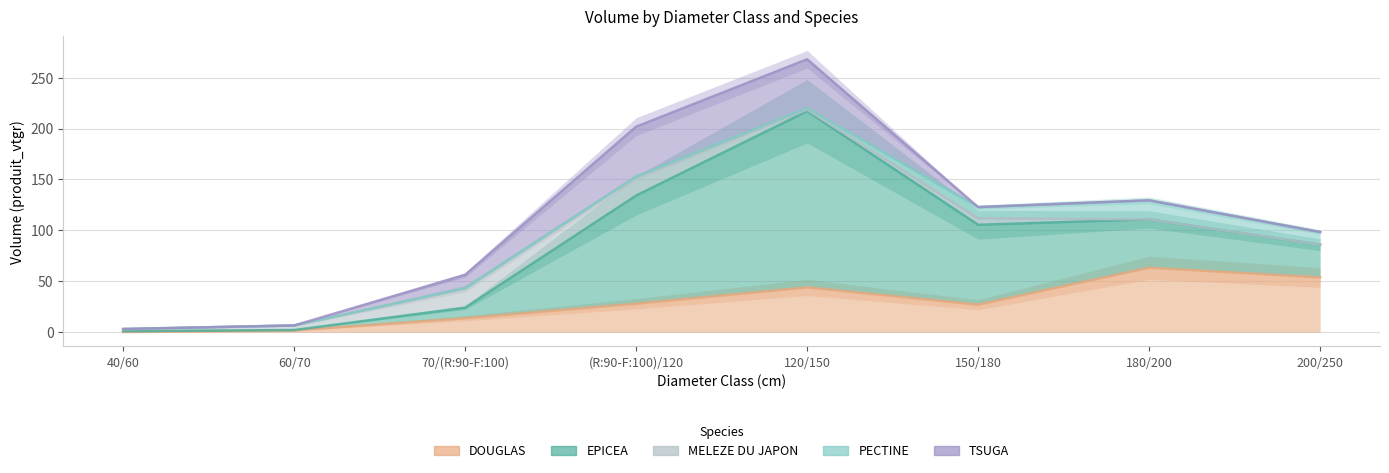

Which has a higher value, 120/150 or 200/250?

200/250